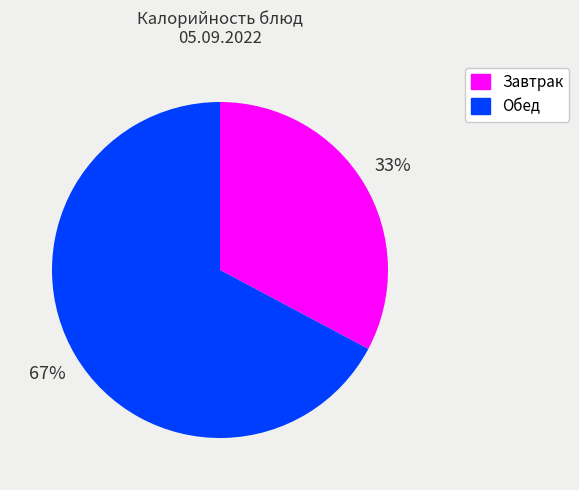

Is there any slice that represents more than half of the pie?

Yes